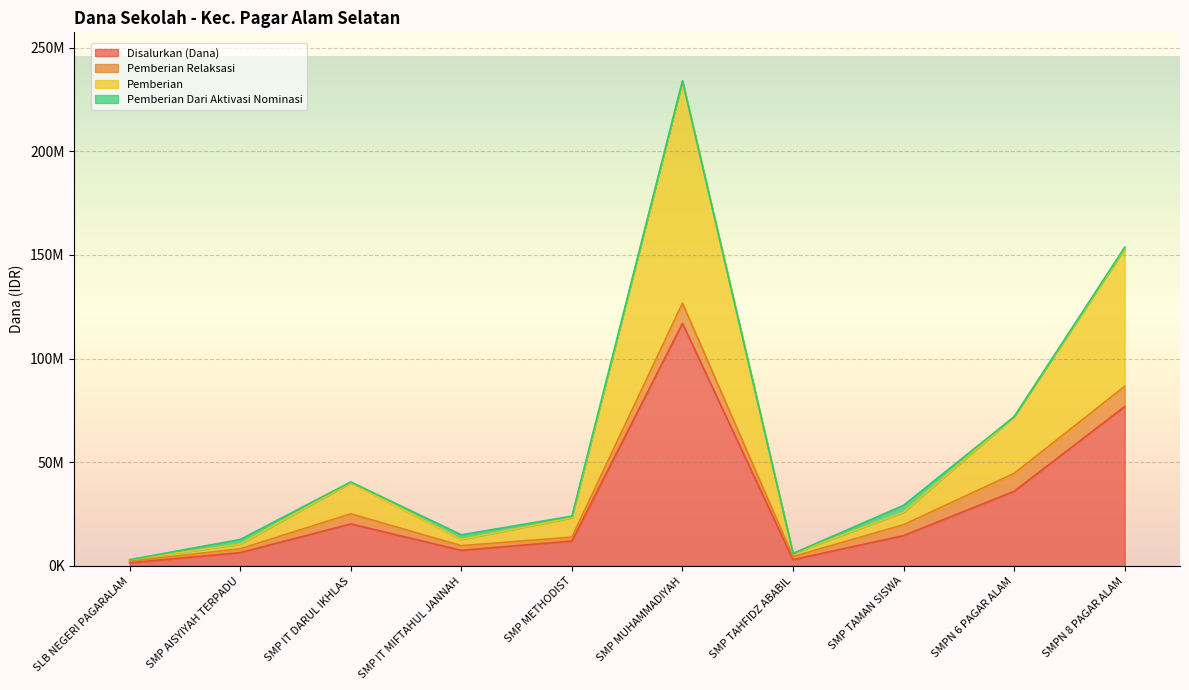

What is the label of the 5th point from the left?

SMP METHODIST